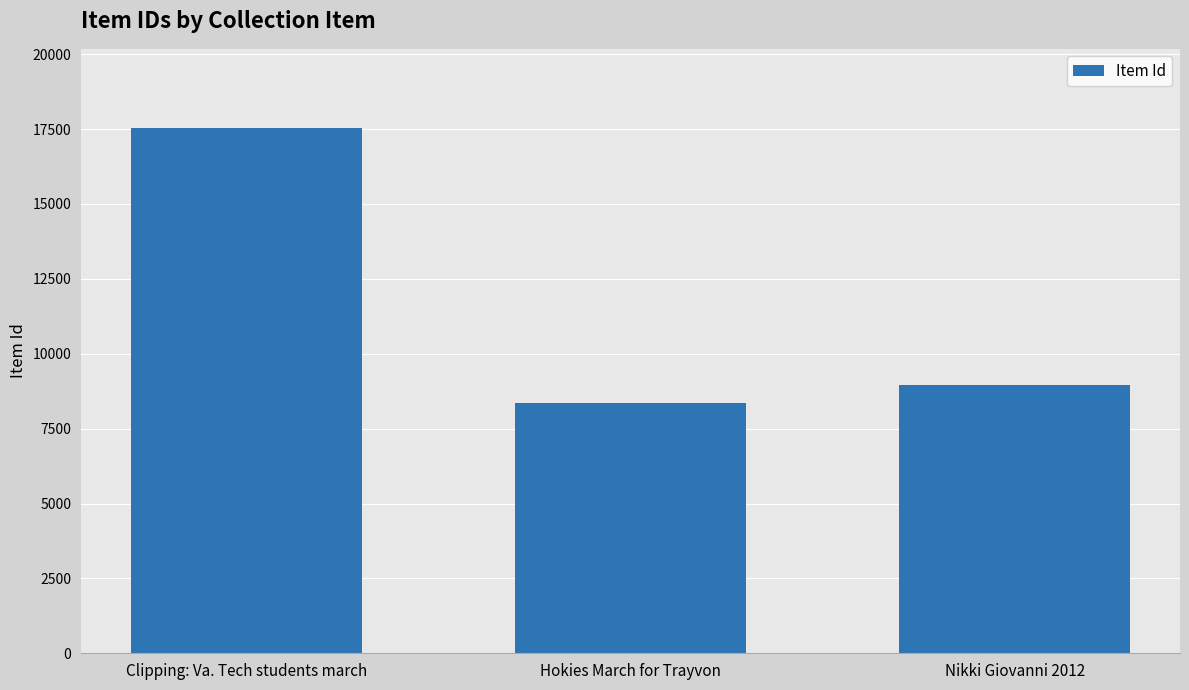

What value does the data have at Hokies March for Trayvon?

8361